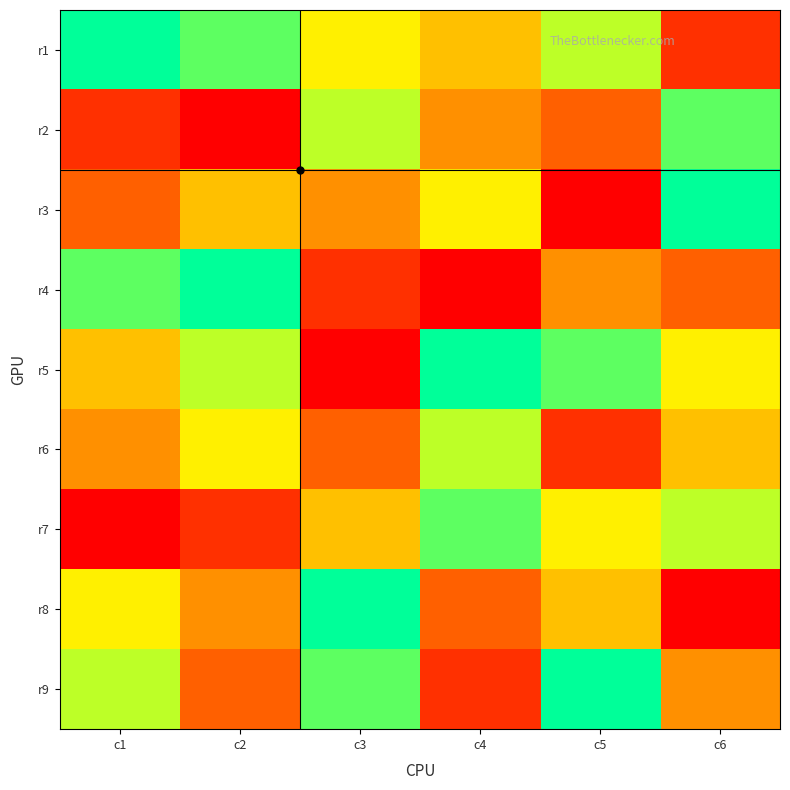

At how many categories does at least one series exceed 5?

6